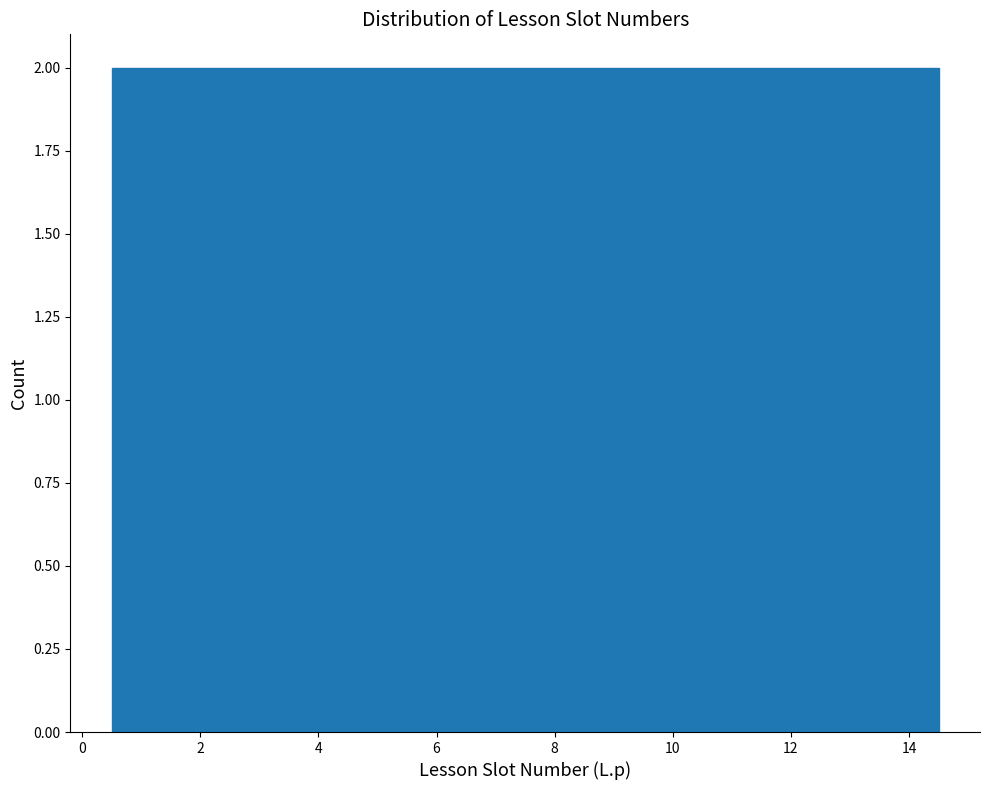

Reading left to right, transcribe this chart: for each bar, give the range it covers on the x-axis and its height. Neither the bar edges nor the heights are printed on the chart, so give them approximately, as read against the axes.

0.5 to 1.5: 2
1.5 to 2.5: 2
2.5 to 3.5: 2
3.5 to 4.5: 2
4.5 to 5.5: 2
5.5 to 6.5: 2
6.5 to 7.5: 2
7.5 to 8.5: 2
8.5 to 9.5: 2
9.5 to 10.5: 2
10.5 to 11.5: 2
11.5 to 12.5: 2
12.5 to 13.5: 2
13.5 to 14.5: 2